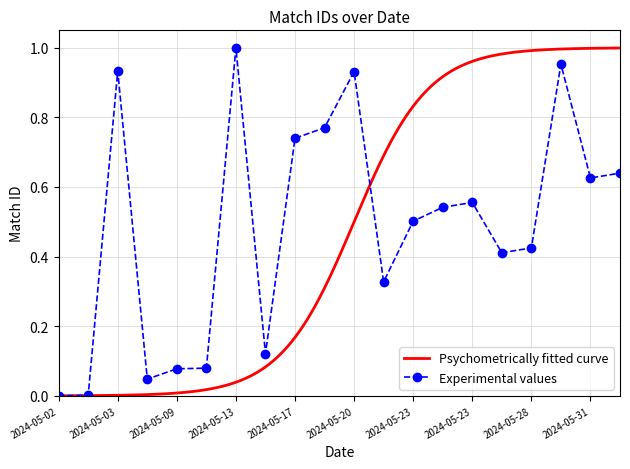

Rank the categories by value from lowest to highest.

2024-05-02, 2024-05-03, 2024-05-08, 2024-05-09, 2024-05-12, 2024-05-15, 2024-05-22, 2024-05-28, 2024-05-28, 2024-05-23, 2024-05-23, 2024-05-23, 2024-05-31, 2024-05-31, 2024-05-17, 2024-05-20, 2024-05-20, 2024-05-03, 2024-05-29, 2024-05-13